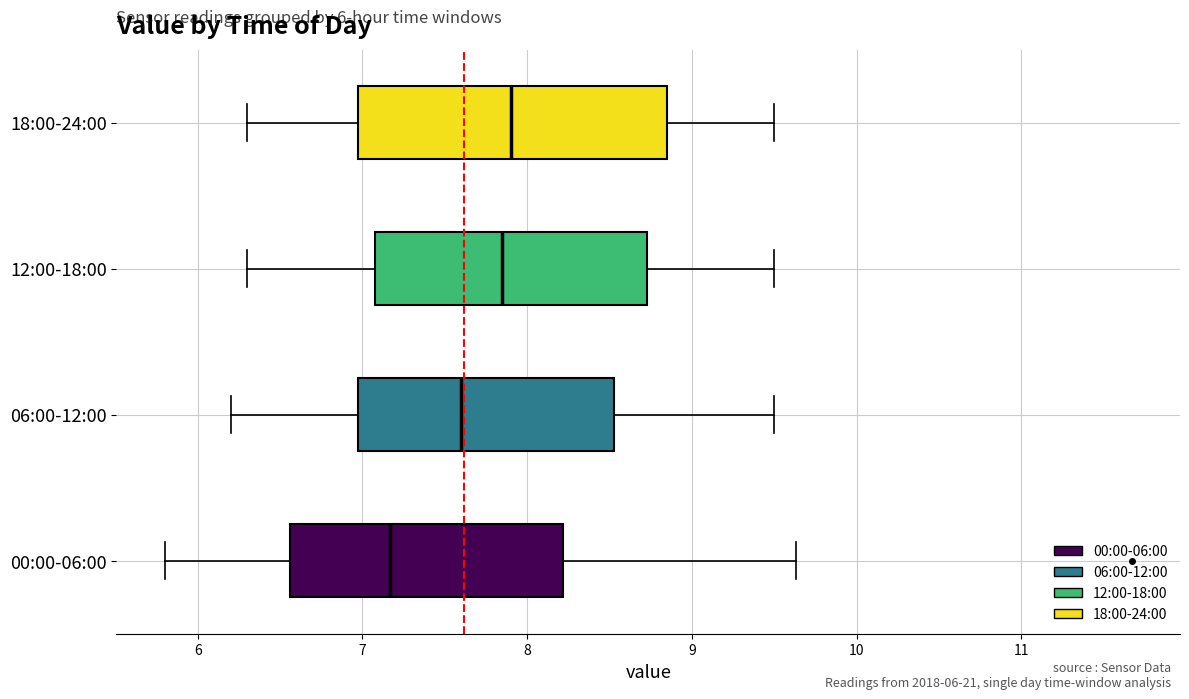

Where is the right edge of the box for 12:00-18:00 on the x-axis? The values are not printed on the chart, so give them approximately, as read against the axis.

8.7